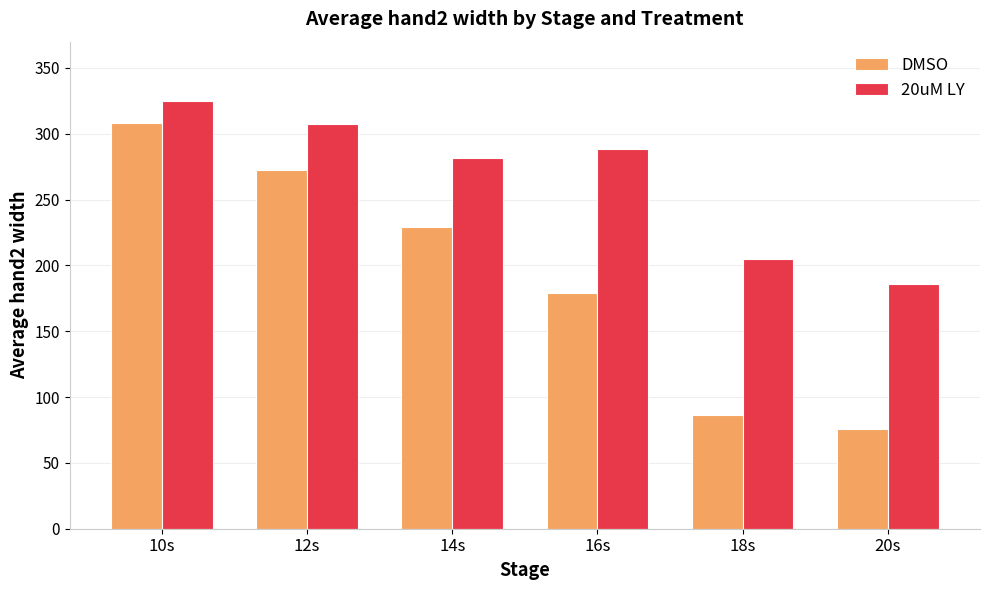

What is the difference between the DMSO values at 12s and 10s?

35.7